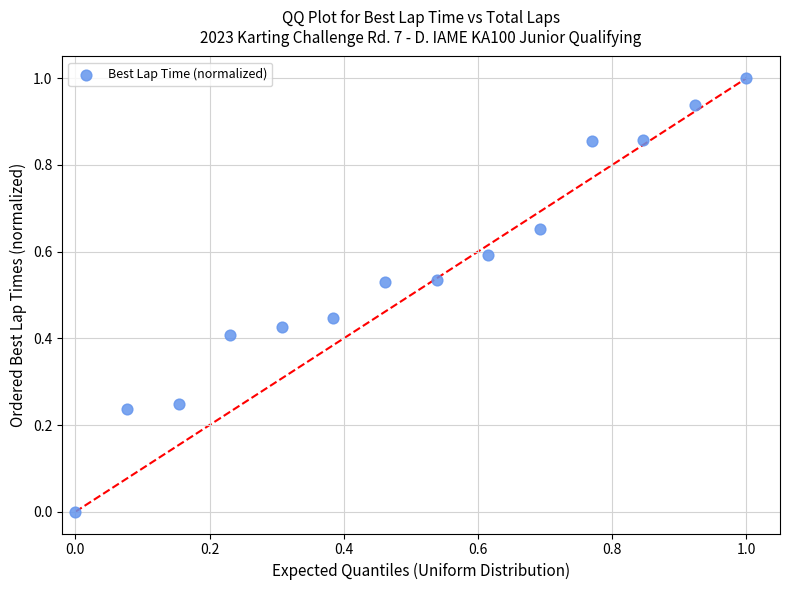

What is the range of X values (max minus min)?

1.0